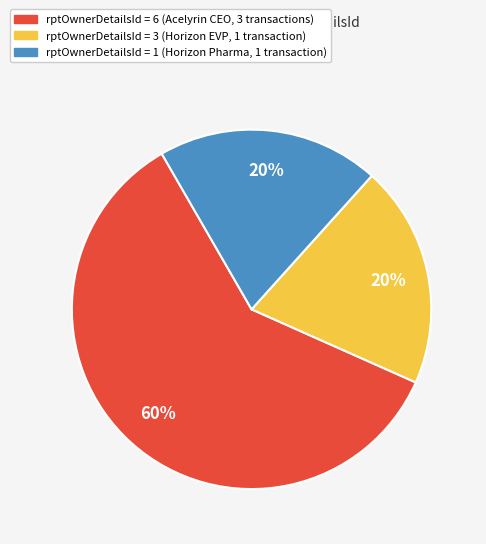

Does any single category account for the majority?

Yes